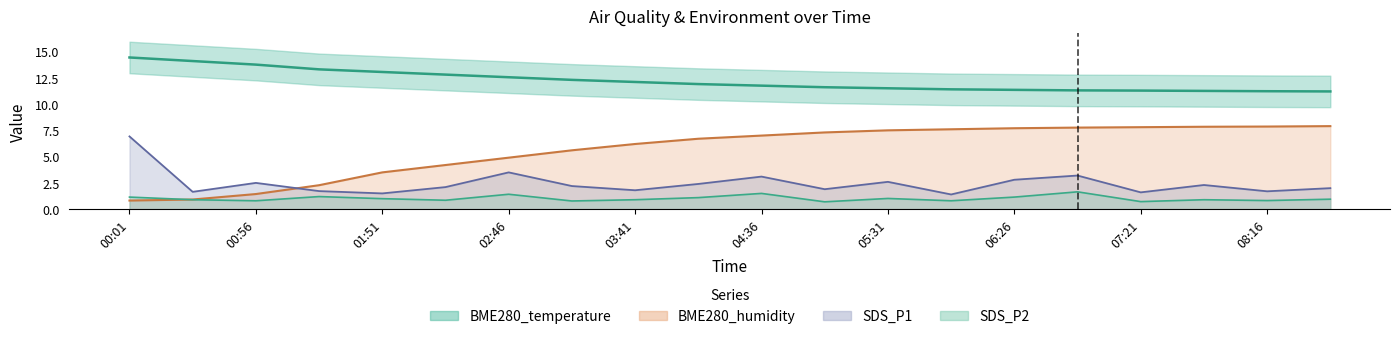

What is the difference between the BME280_humidity values at 07:49 and 00:56?

6.4